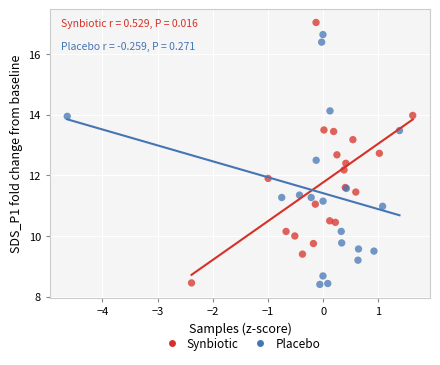

Which series contains the highest Y value?

Synbiotic